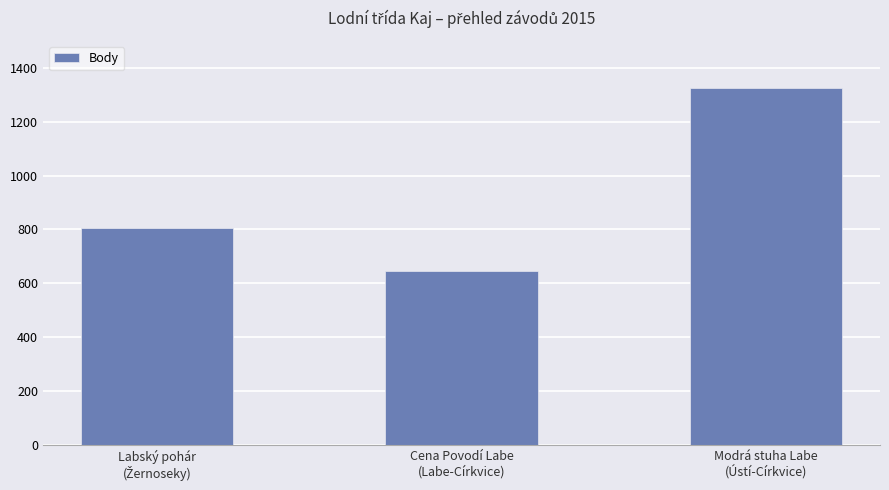

The value at Cena Povodí Labe
(Labe-Církvice) is 208. True or false?

False